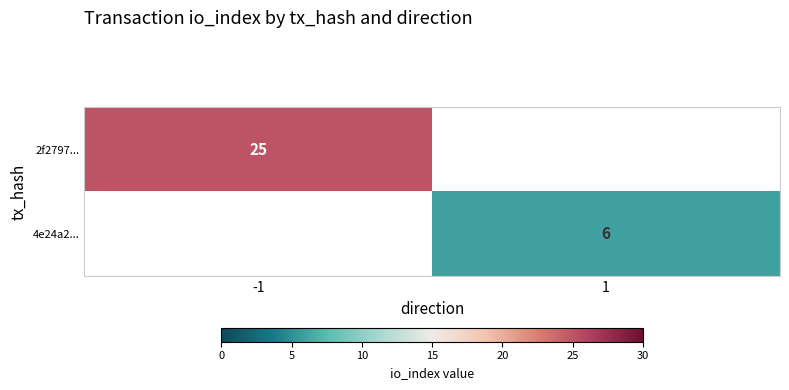

True or false: 2f2797... has a value of 44 at -1.

False